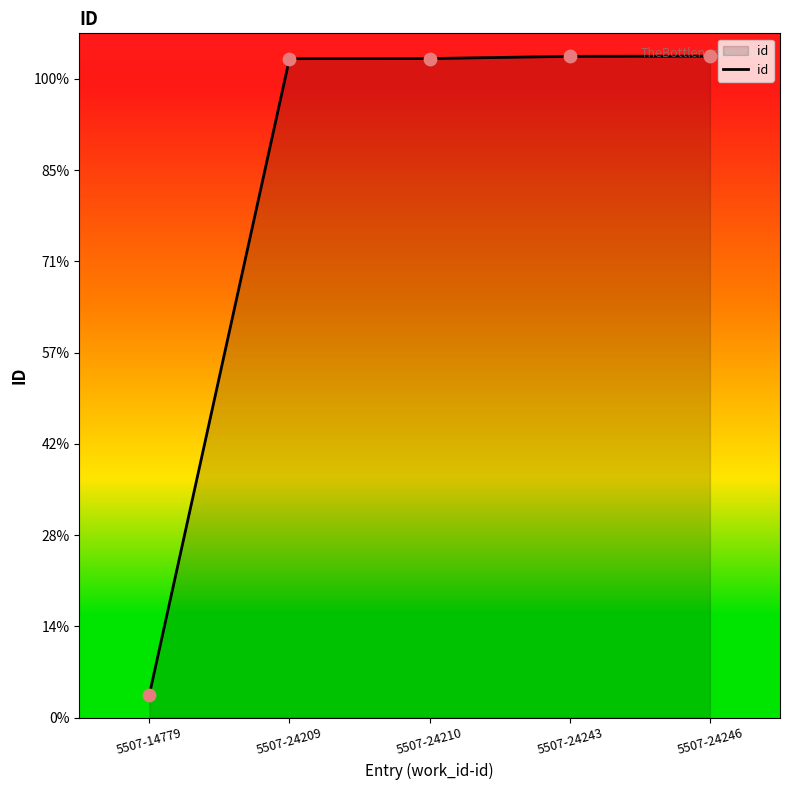

Between 5507-24246 and 5507-24210, which is larger?

5507-24246